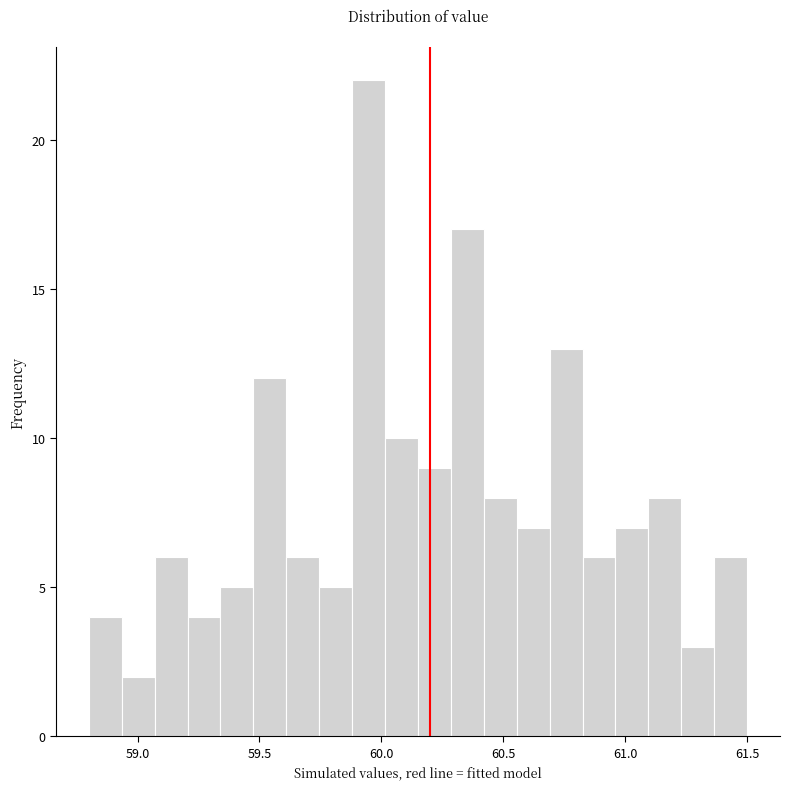

Read against the x-axis, roughly where is the centre of the tallest bar?

59.95